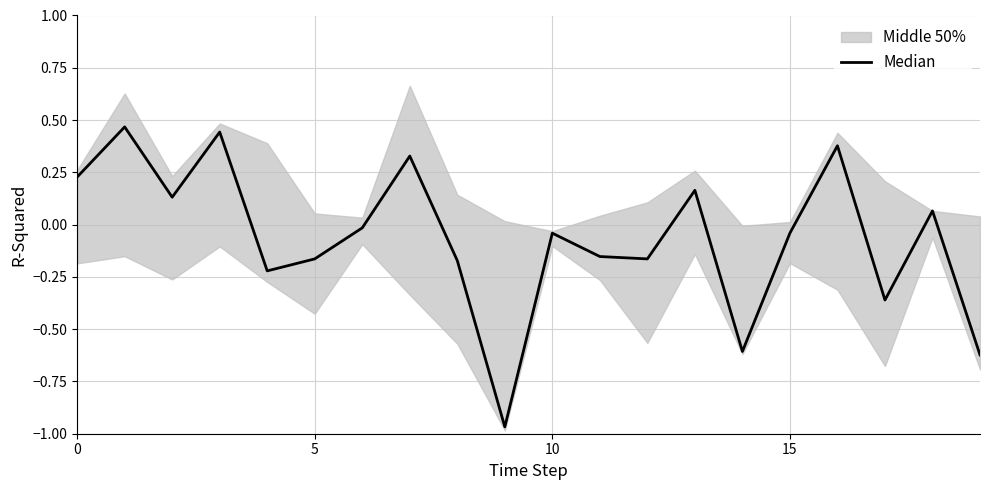

True or false: the data has more than 2 interior local peaks.

True